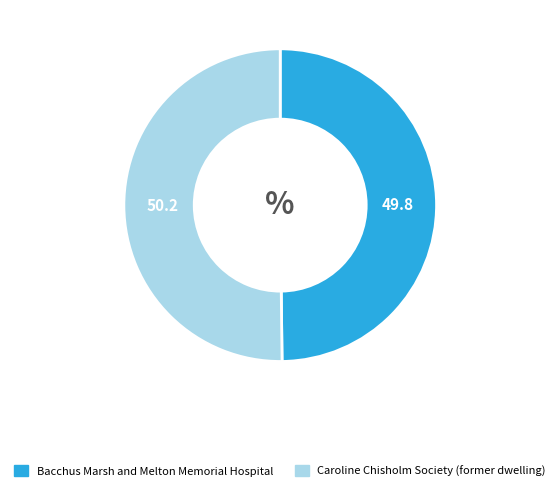

The Caroline Chisholm Society (former dwelling) slice represents 50% of the pie. True or false?

True